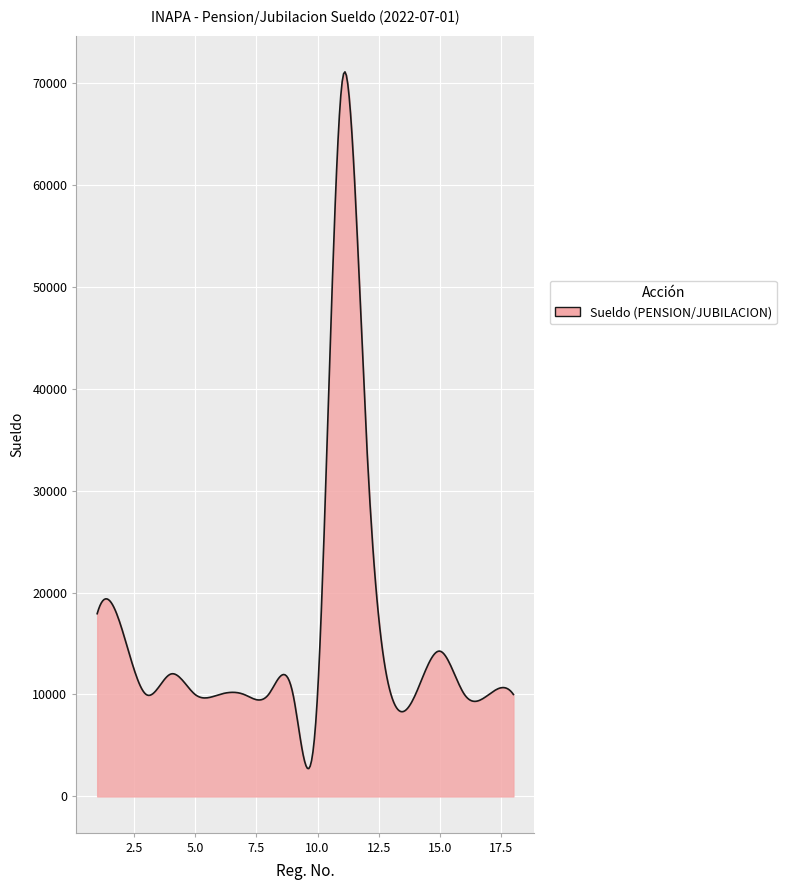

What is the maximum value shown in the chart?

71077.8